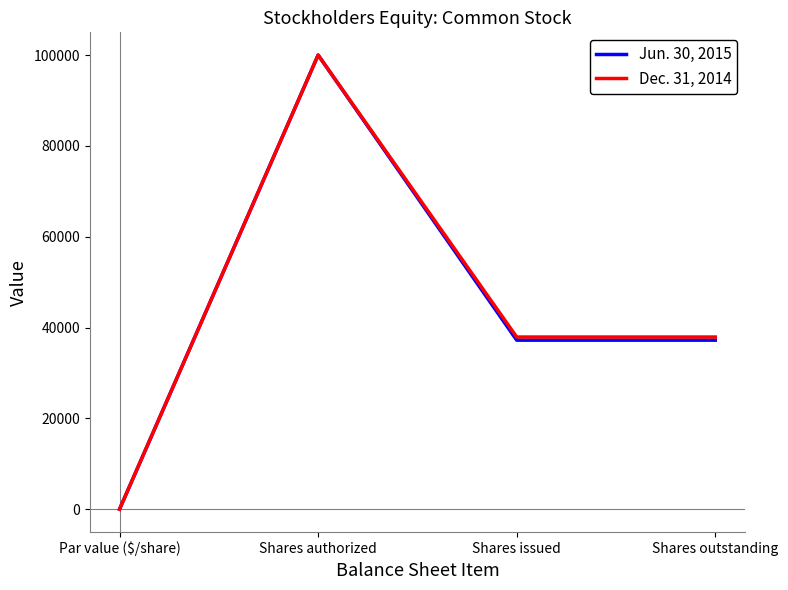

At which category is the sum across all series the highest?

Shares authorized